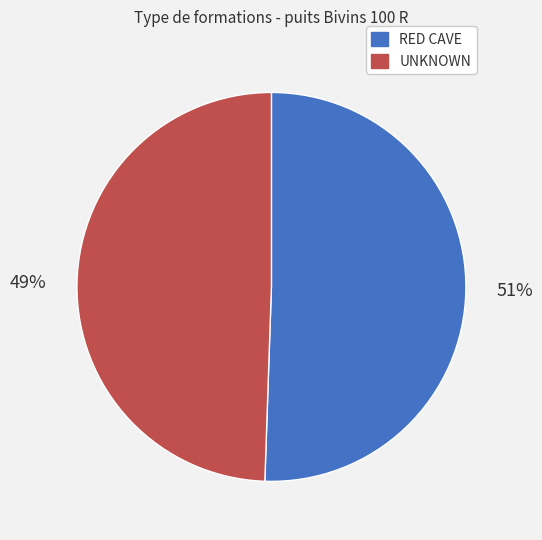

Is there any slice that represents more than half of the pie?

Yes